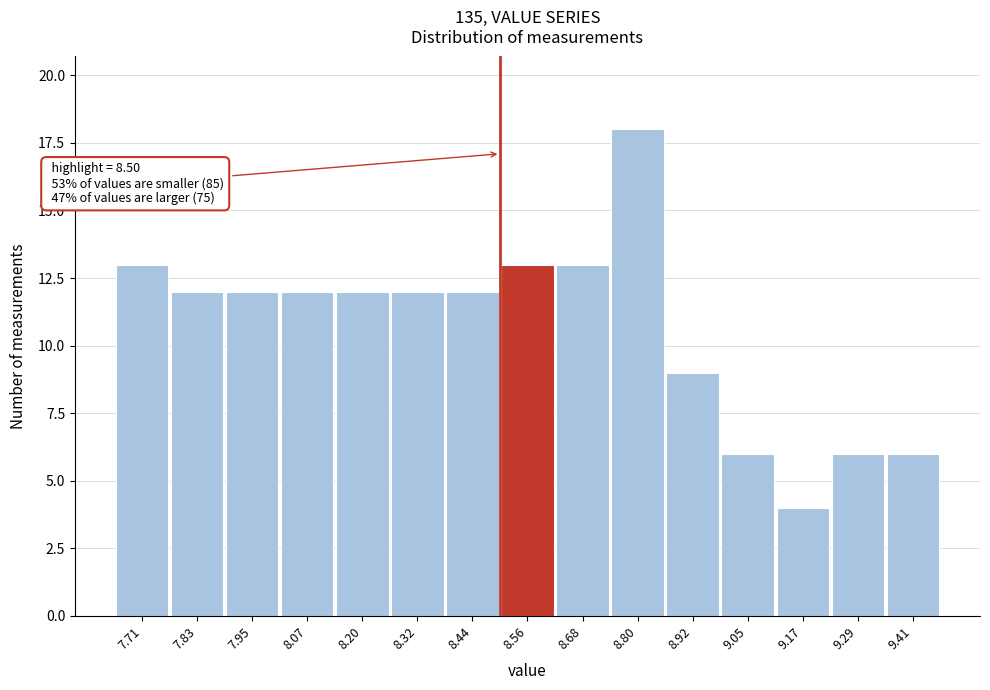

Over which range of the x-axis is the bar tallest?

8.74 to 8.86